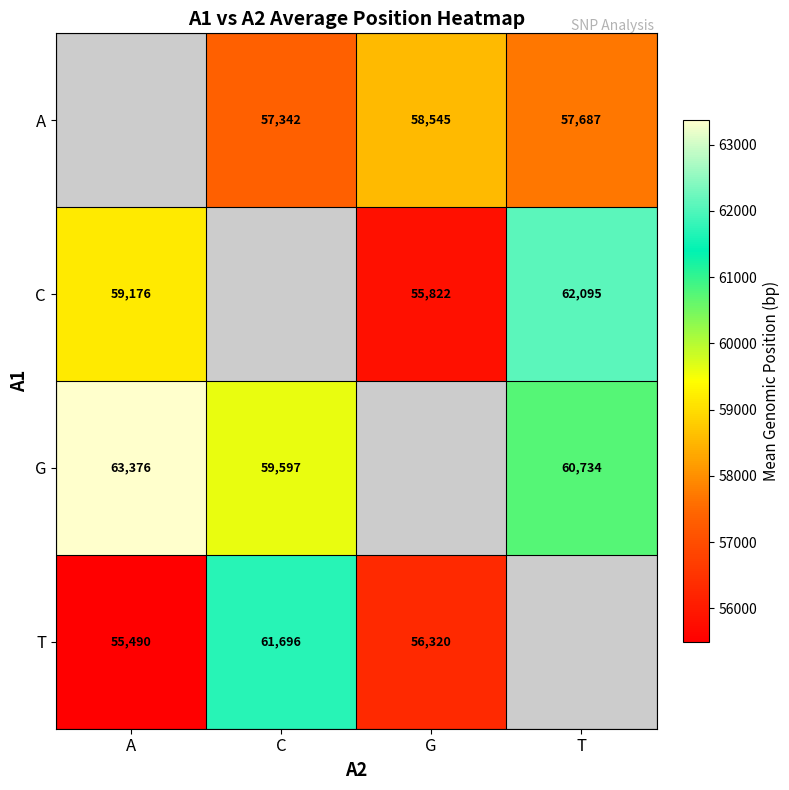

Which has a higher value, G or T?

G